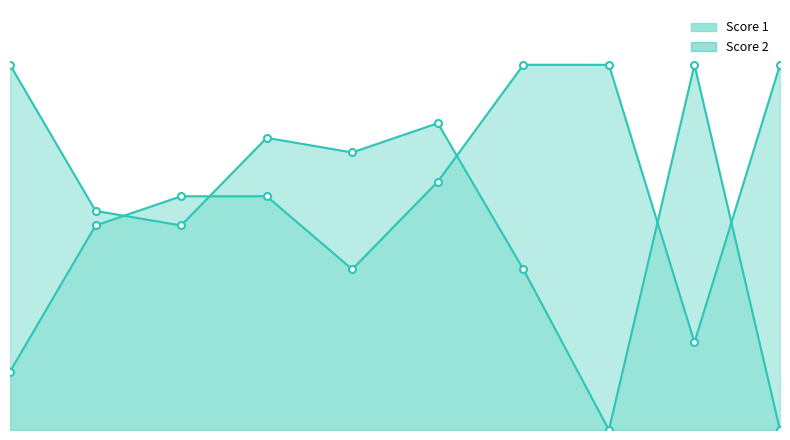

List the series in order of their overall mean, highest first.

Score 1, Score 2